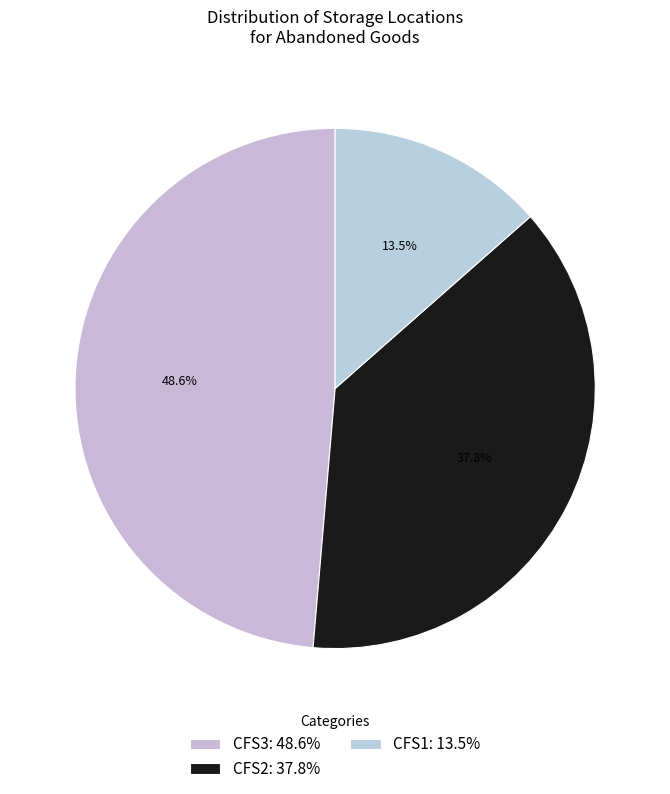

Does CFS3 account for over 50% of the chart?

No